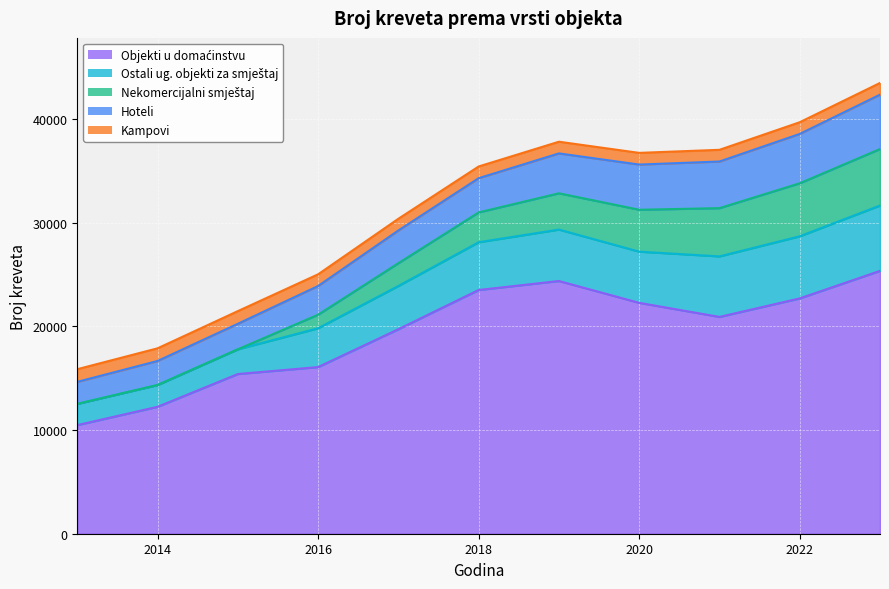

In Ostali ug. objekti za smještaj, how many points are lower than both neighbors (excluding endpoints)?

1